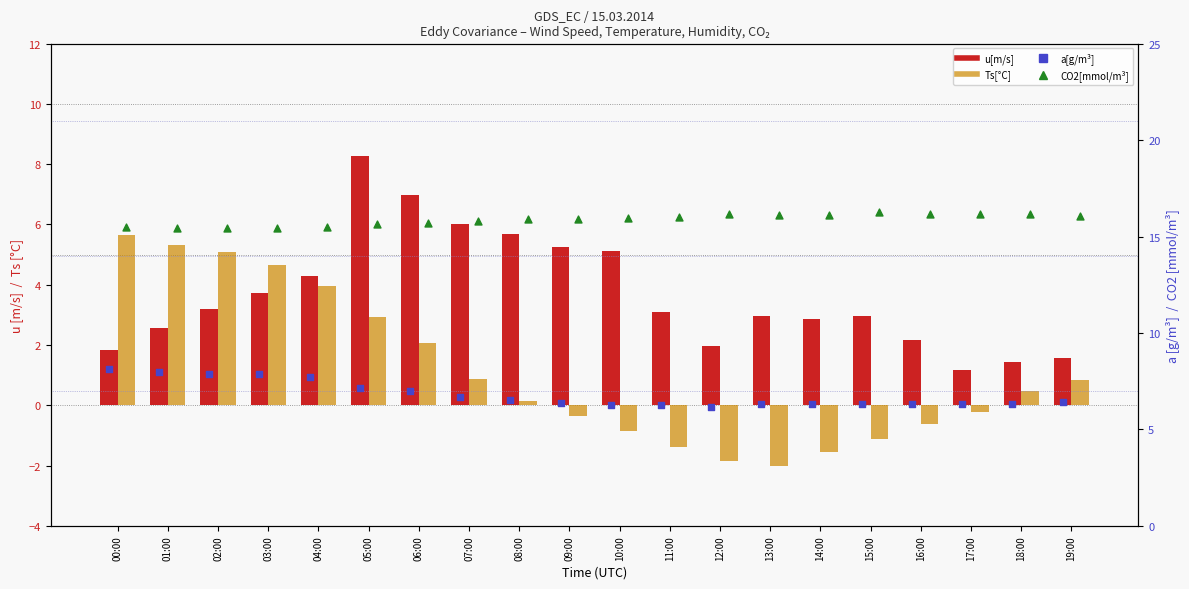

At which category is the sum across all series the highest?

05:00